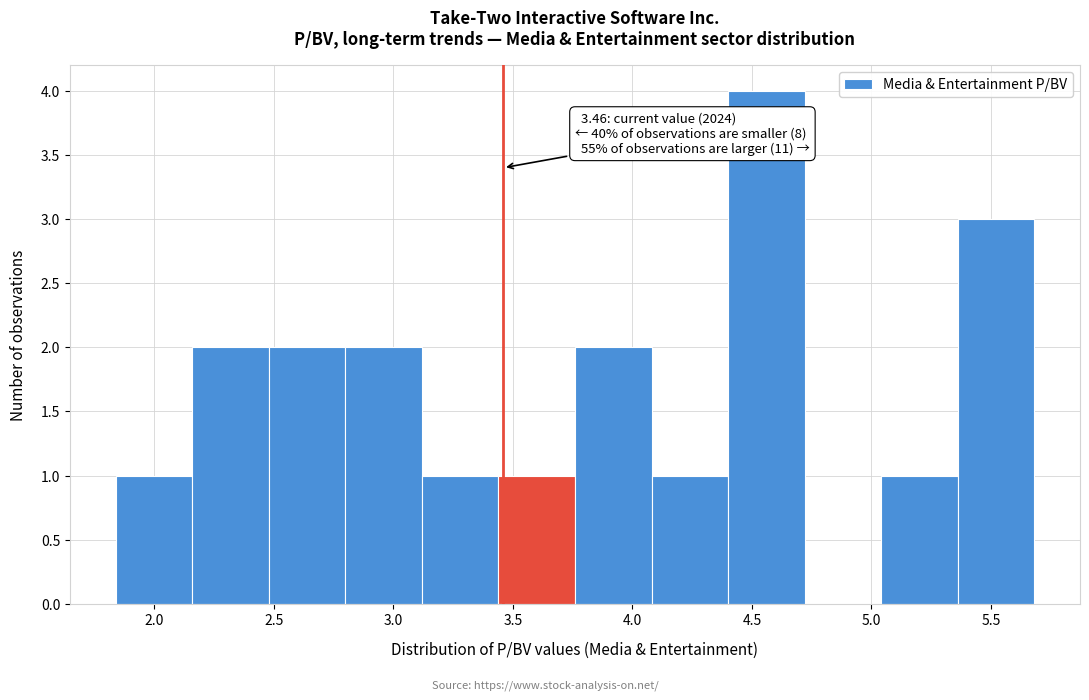

Over which range of the x-axis is the bar tallest?

4.40 to 4.72